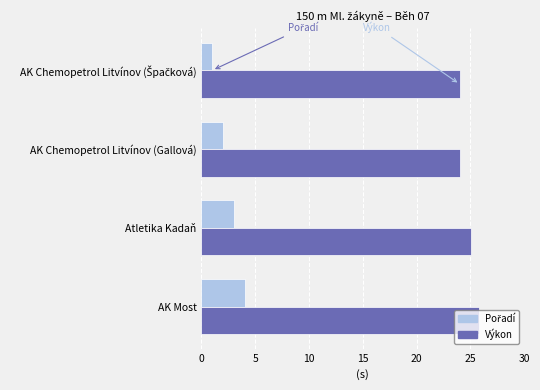

What is the difference between the highest and lowest values at Atletika Kadaň?

22.1